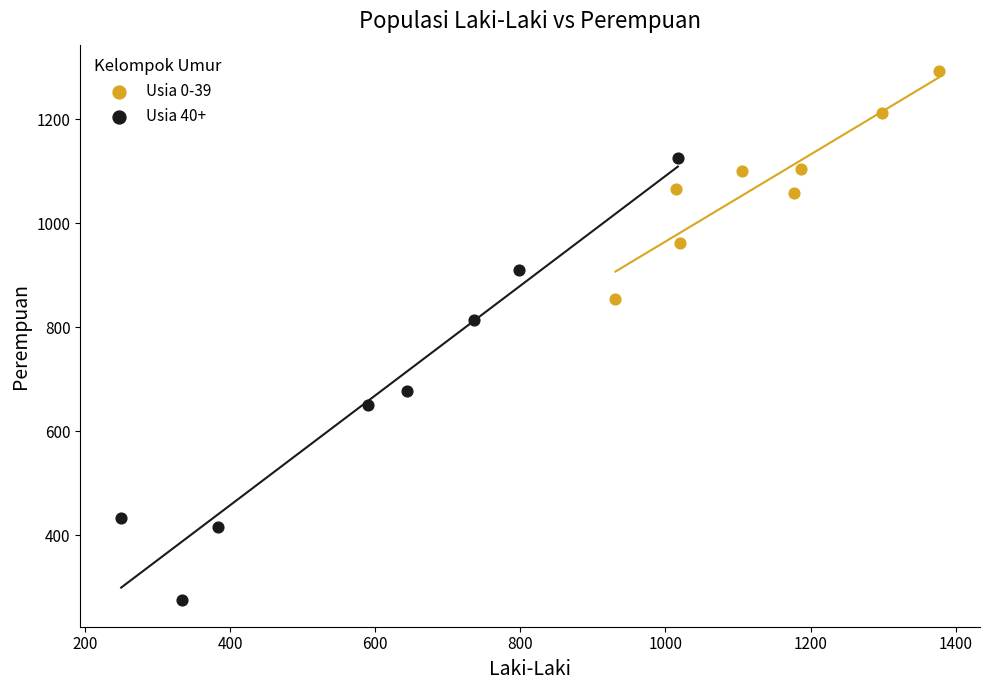

Which series contains the highest Y value?

Usia 0-39